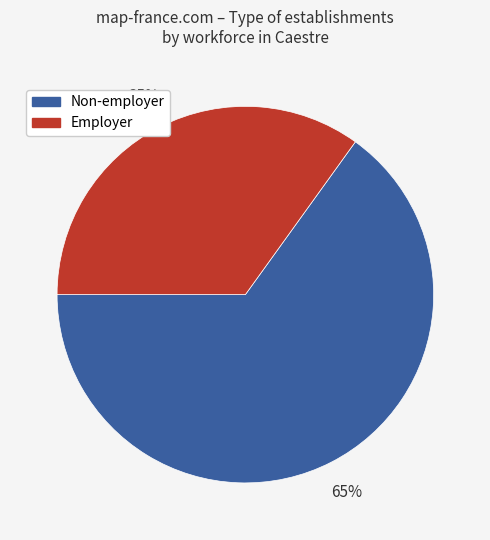

What is the majority slice?

Non-employer